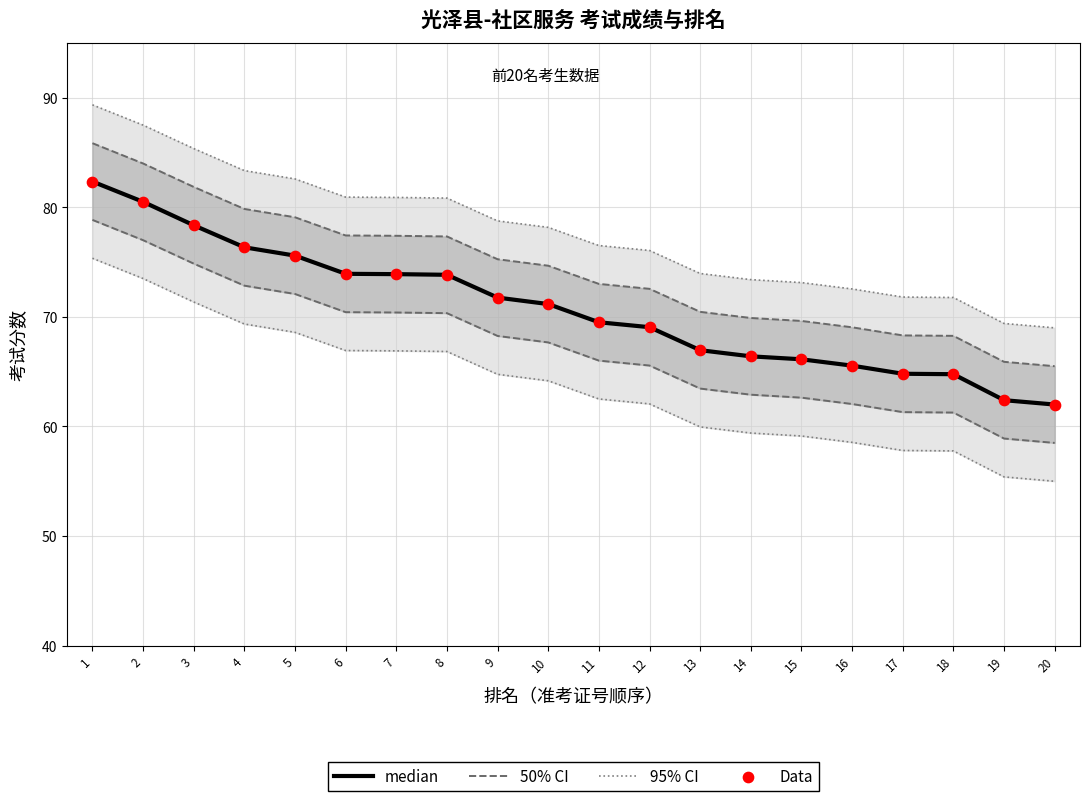

At how many categories does at least one series exceed 62?

20